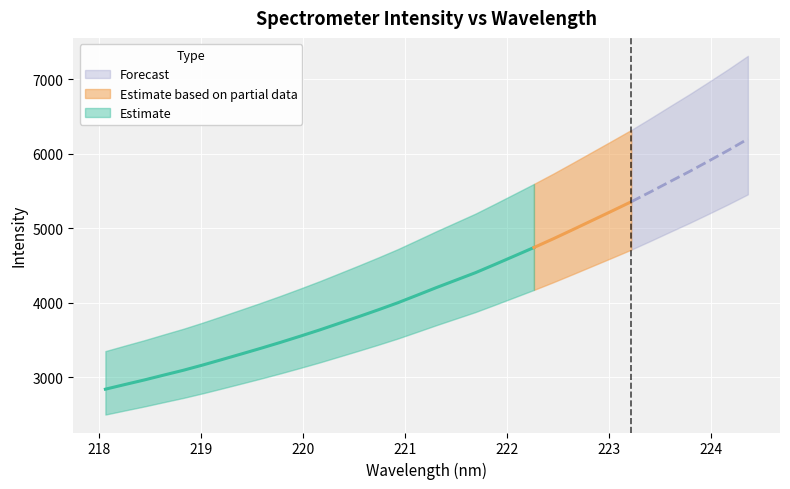

Between 219.9712 and 223.2172, which is larger?

223.2172